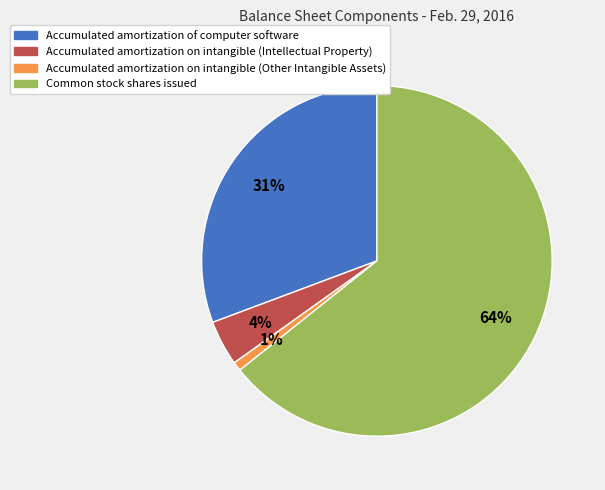

Count the number of slices in the pie.

4